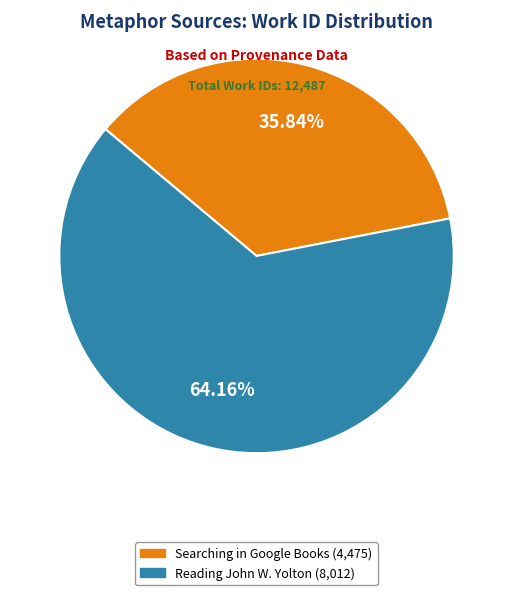

Which slice is the smallest?

Searching in Google Books